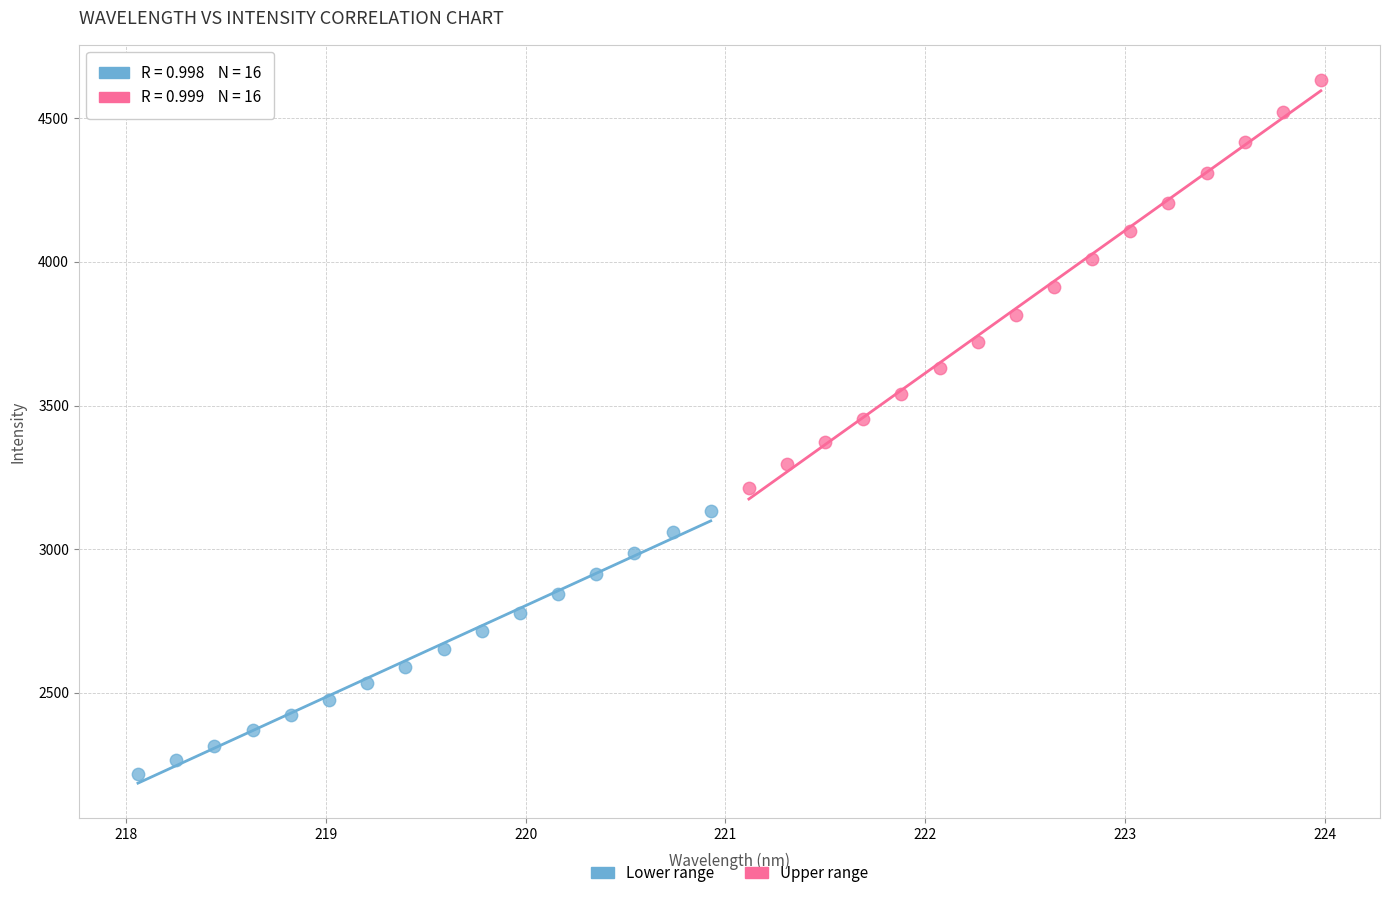

Which series has the largest Y range (max minus min)?

Upper range